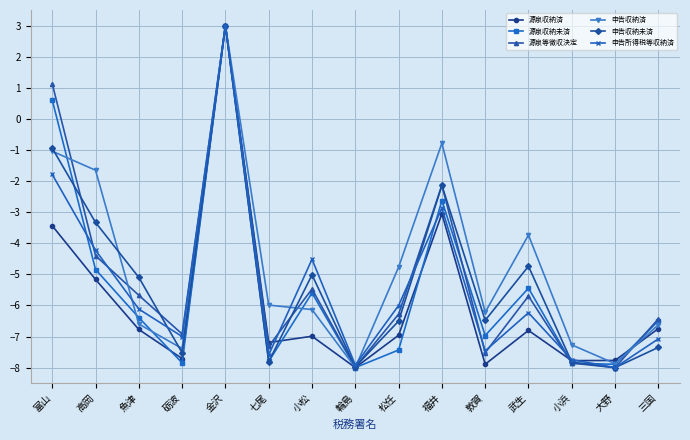

Which series has the largest total across all categories?

申告収納済